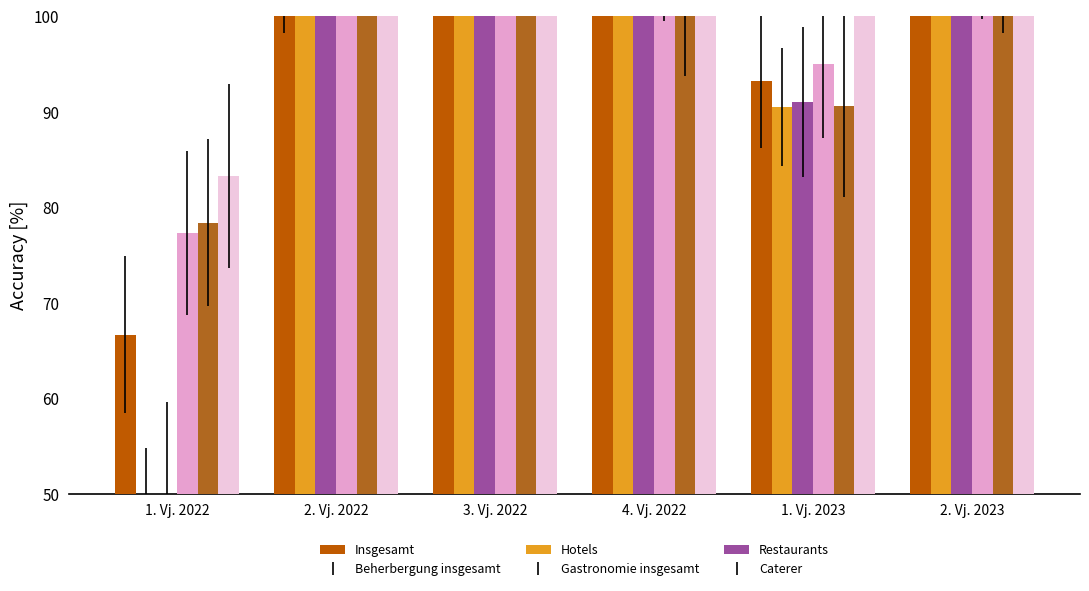

The value of Hotels at 1. Vj. 2022 is 75.4. True or false?

False